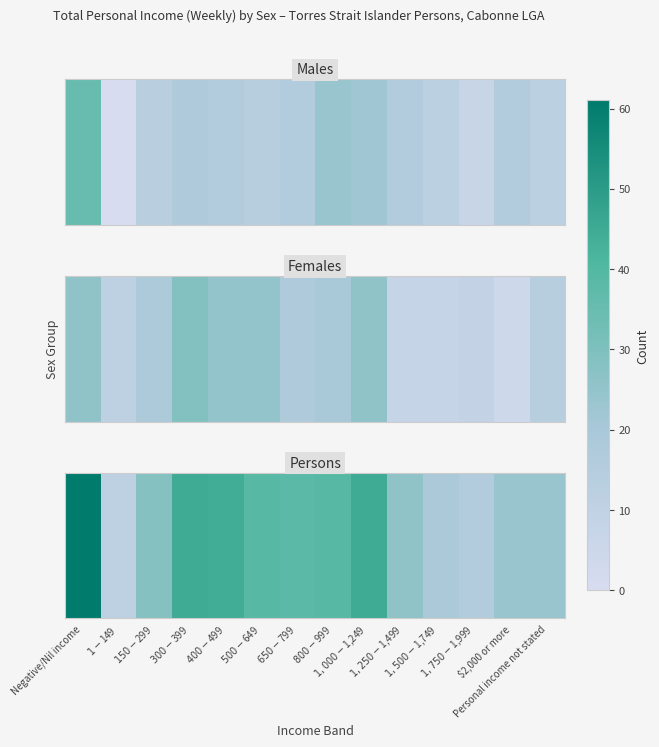

Read the value at $500-$649.

39